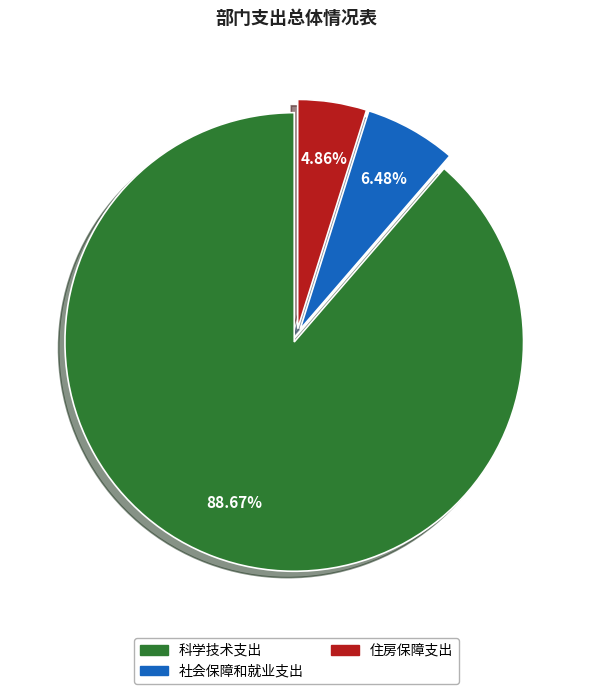

Does 科学技术支出 represent more than half of the total?

Yes